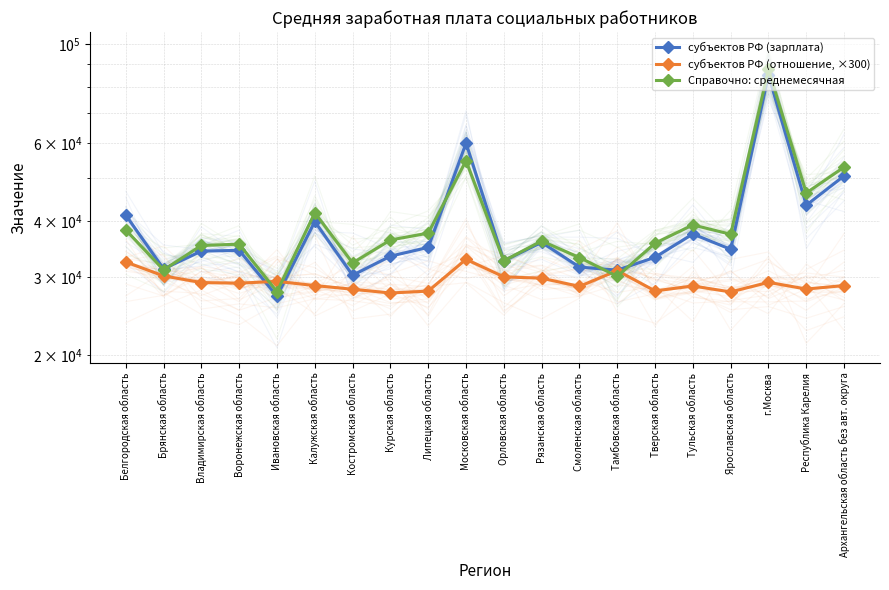

Reading left to right, what are all the values shown in this chart?

субъектов РФ (зарплата): Белгородская область=41300.0	Брянская область=31259.8	Владимирская область=34278.1	Воронежская область=34406.7	Ивановская область=27143.4	Калужская область=39951.7	Костромская область=30250.1	Курская область=33390.7	Липецкая область=34932.6	Московская область=59925.4	Орловская область=32596.2	Рязанская область=35850.4	Смоленская область=31562.9	Тамбовская область=31062.9	Тверская область=33200.7	Тульская область=37451.3	Ярославская область=34589.9	г.Москва=85239.8	Республика Карелия=43458.0	Архангельская область без авт. округа=50577.4
субъектов РФ (отношение, ×300): Белгородская область=32400.0	Брянская область=30150.0	Владимирская область=29130.0	Воронежская область=29040.0	Ивановская область=29310.0	Калужская область=28680.0	Костромская область=28140.0	Курская область=27600.0	Липецкая область=27870.0	Московская область=32850.0	Орловская область=30000.0	Рязанская область=29790.0	Смоленская область=28560.0	Тамбовская область=30990.0	Тверская область=27900.0	Тульская область=28620.0	Ярославская область=27750.0	г.Москва=29160.0	Республика Карелия=28170.0	Архангельская область без авт. округа=28680.0
Справочно: среднемесячная: Белгородская область=38245.0	Брянская область=31101.0	Владимирская область=35287.0	Воронежская область=35526.0	Ивановская область=27783.0	Калужская область=41802.0	Костромская область=32238.0	Курская область=36302.0	Липецкая область=37613.0	Московская область=54717.0	Орловская область=32596.0	Рязанская область=36116.0	Смоленская область=33157.0	Тамбовская область=30084.0	Тверская область=35712.0	Тульская область=39240.0	Ярославская область=37400.0	г.Москва=87716.0	Республика Карелия=46293.0	Архангельская область без авт. округа=52931.0